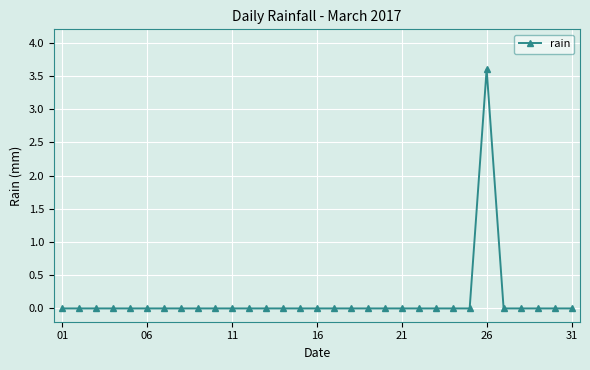

How many distinct data groups are displayed?

1